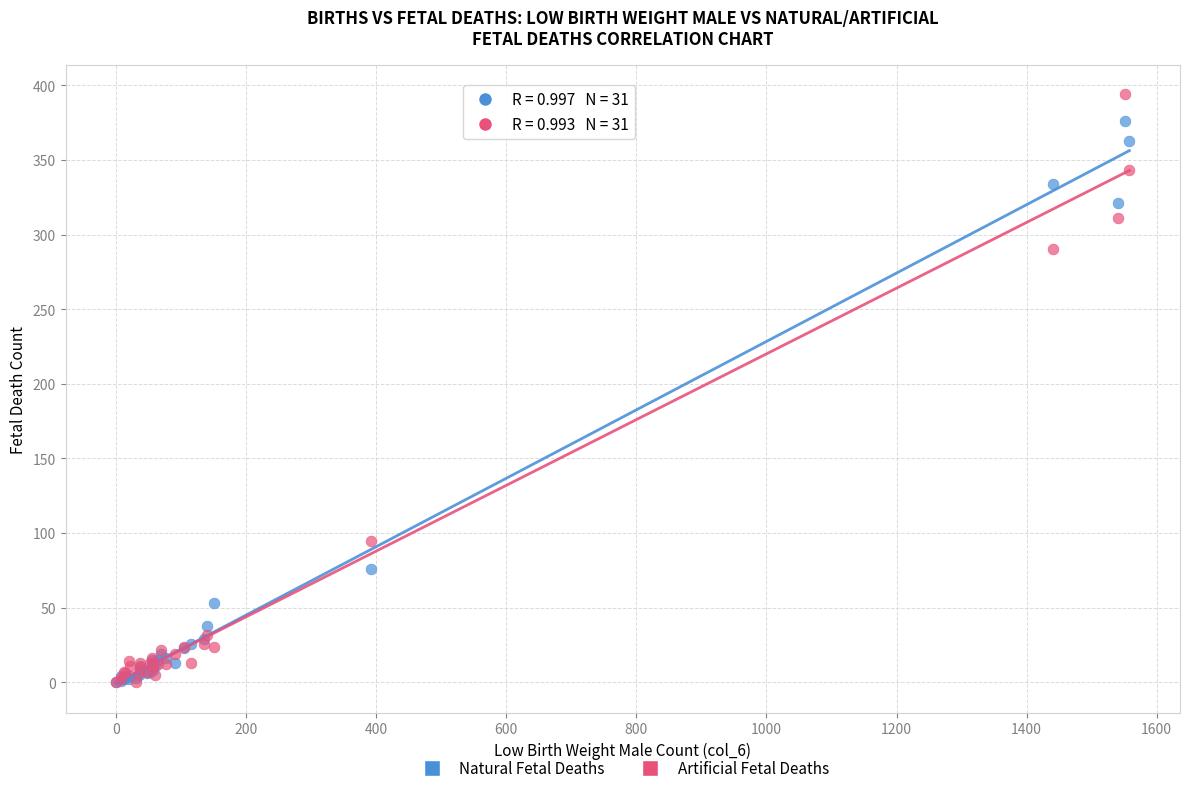

In the Natural Fetal Deaths series, what Y value is closest to 188?

76